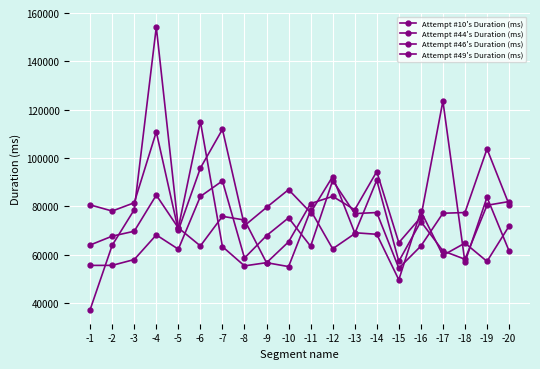

What is the smallest value displayed?

37191